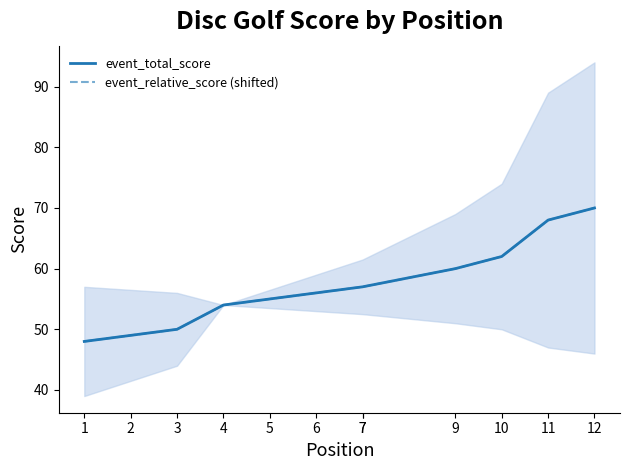

At how many categories does at least one series exceed 62?

2